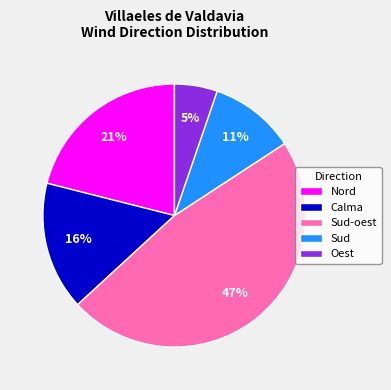

The Sud slice represents 24% of the pie. True or false?

False